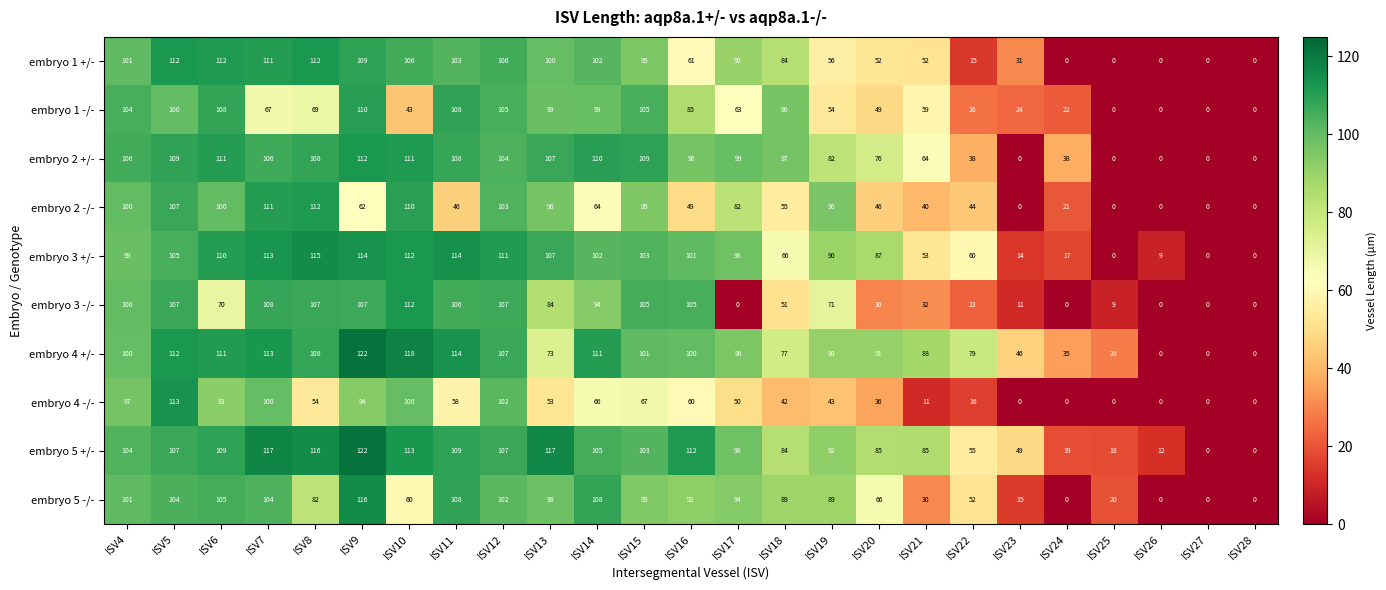

How many data points does each series have?

25